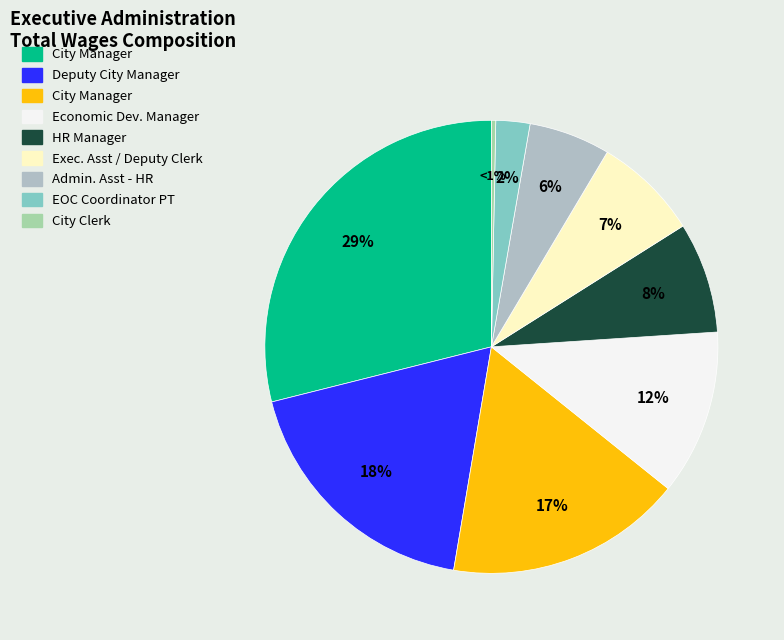

To the nearest percent, what percentage of the pie is City Manager (191581)?

17%